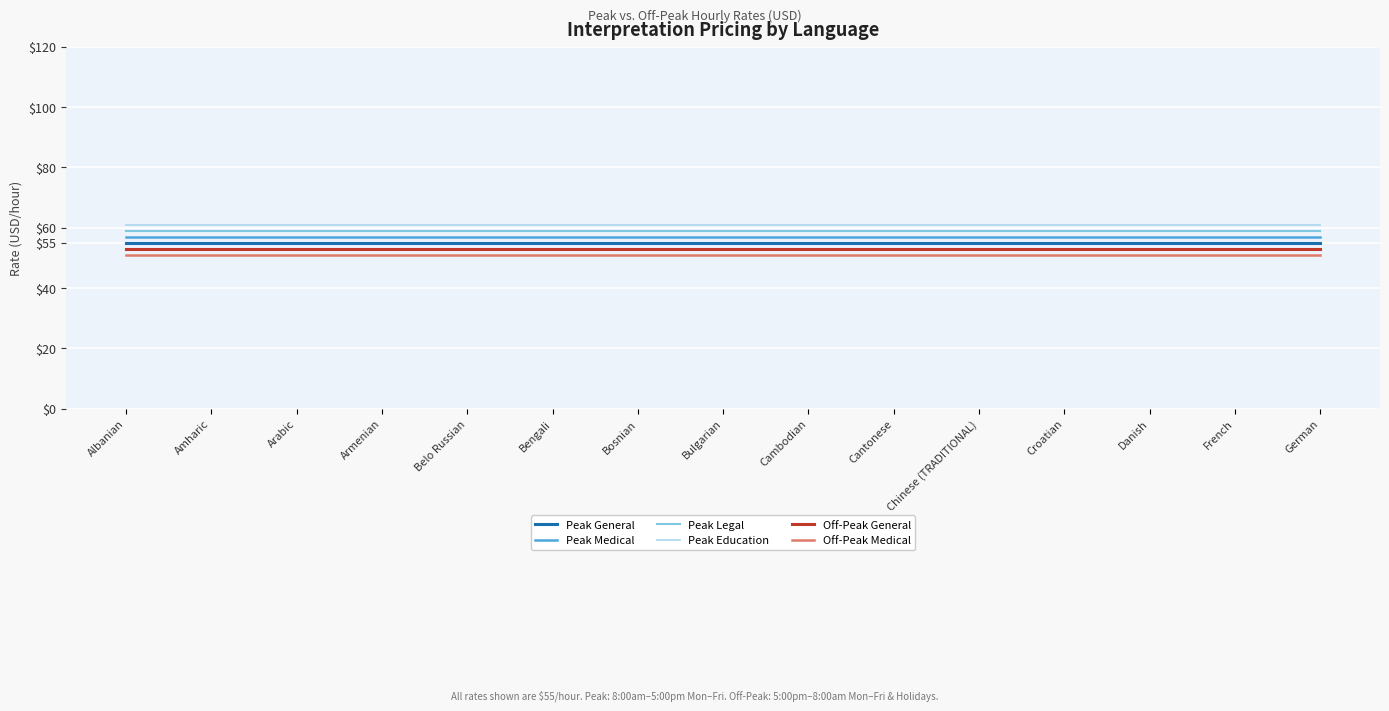

What are all the series names shown in the legend?

Peak General, Peak Medical, Peak Legal, Peak Education, Off-Peak General, Off-Peak Medical